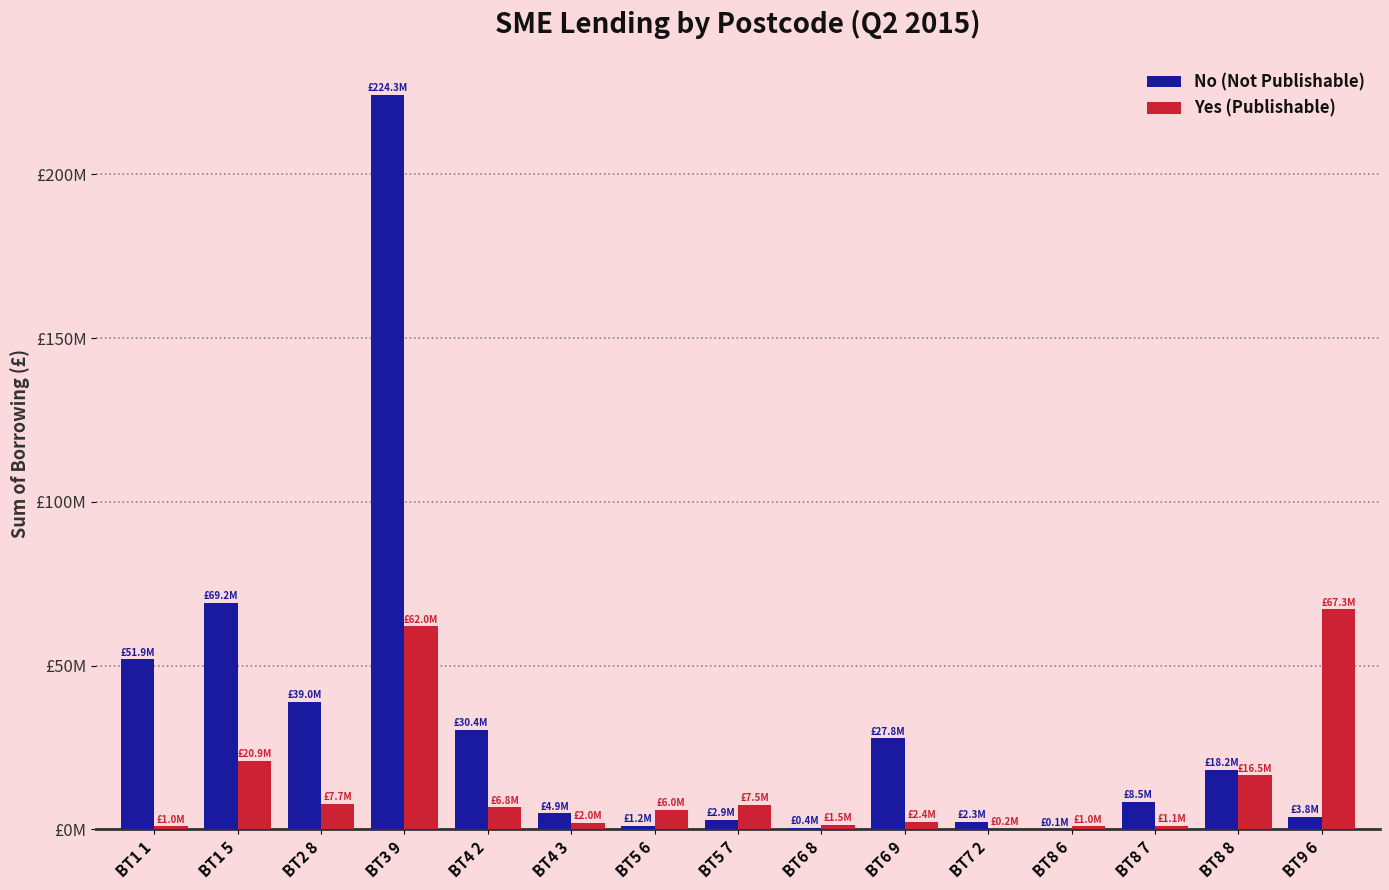

Is it true that No (Not Publishable) equals 18235042.3 at BT8 8?

True